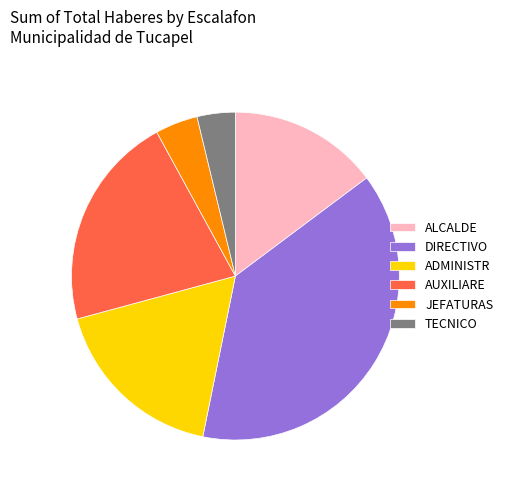

Approximately how many times larger is the value at AUXILIARE compared to TECNICO?

5.6